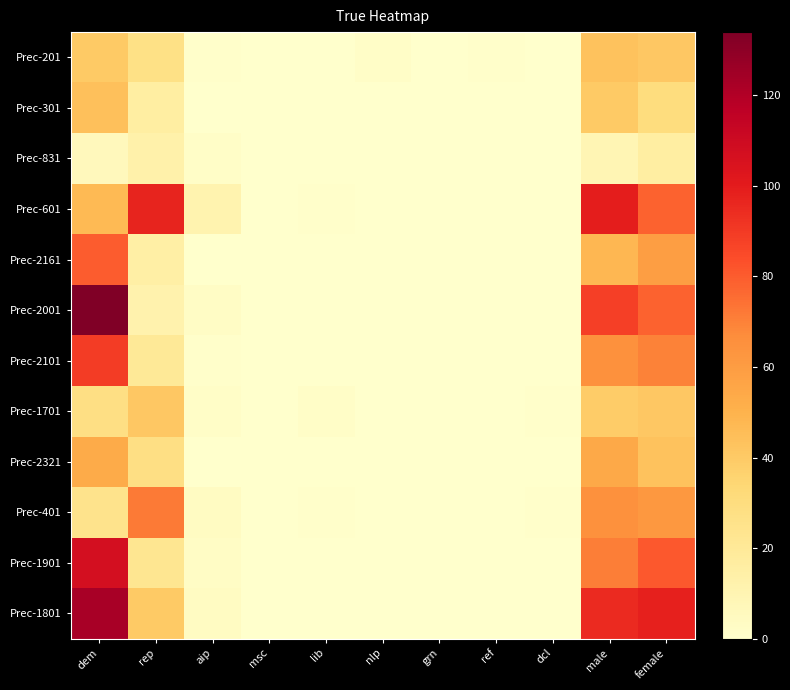

Between dcl and lib, which is larger?

dcl